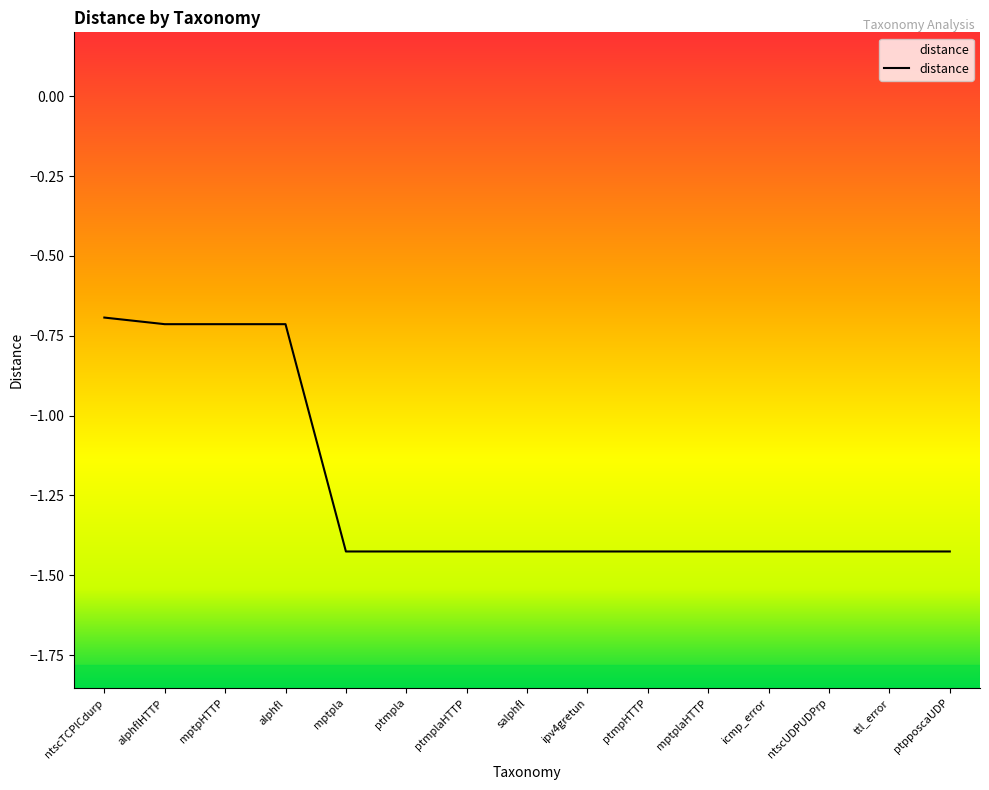

Does the chart display data point markers on the line(s)?

No